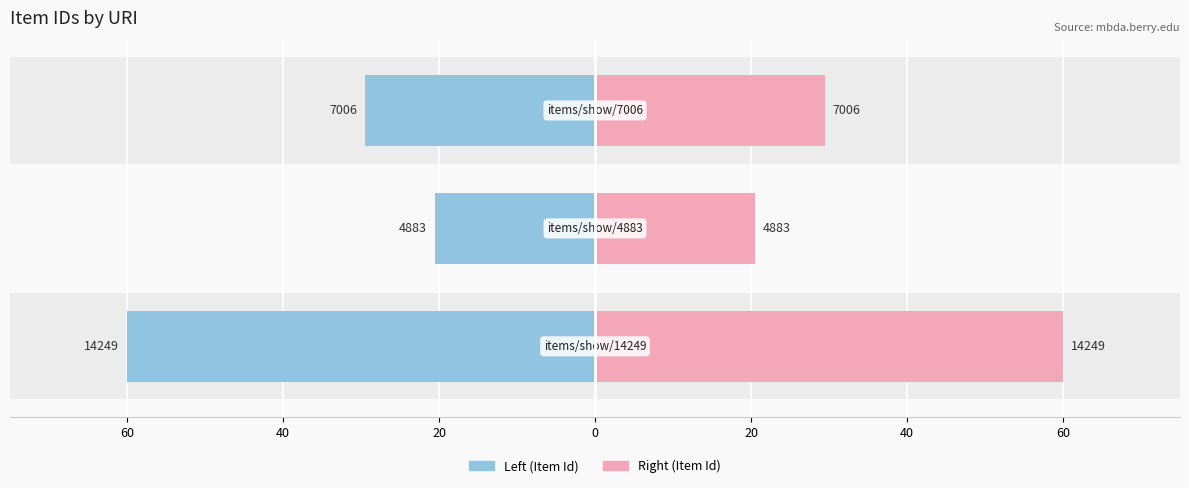

Count the number of categories in the chart.

3